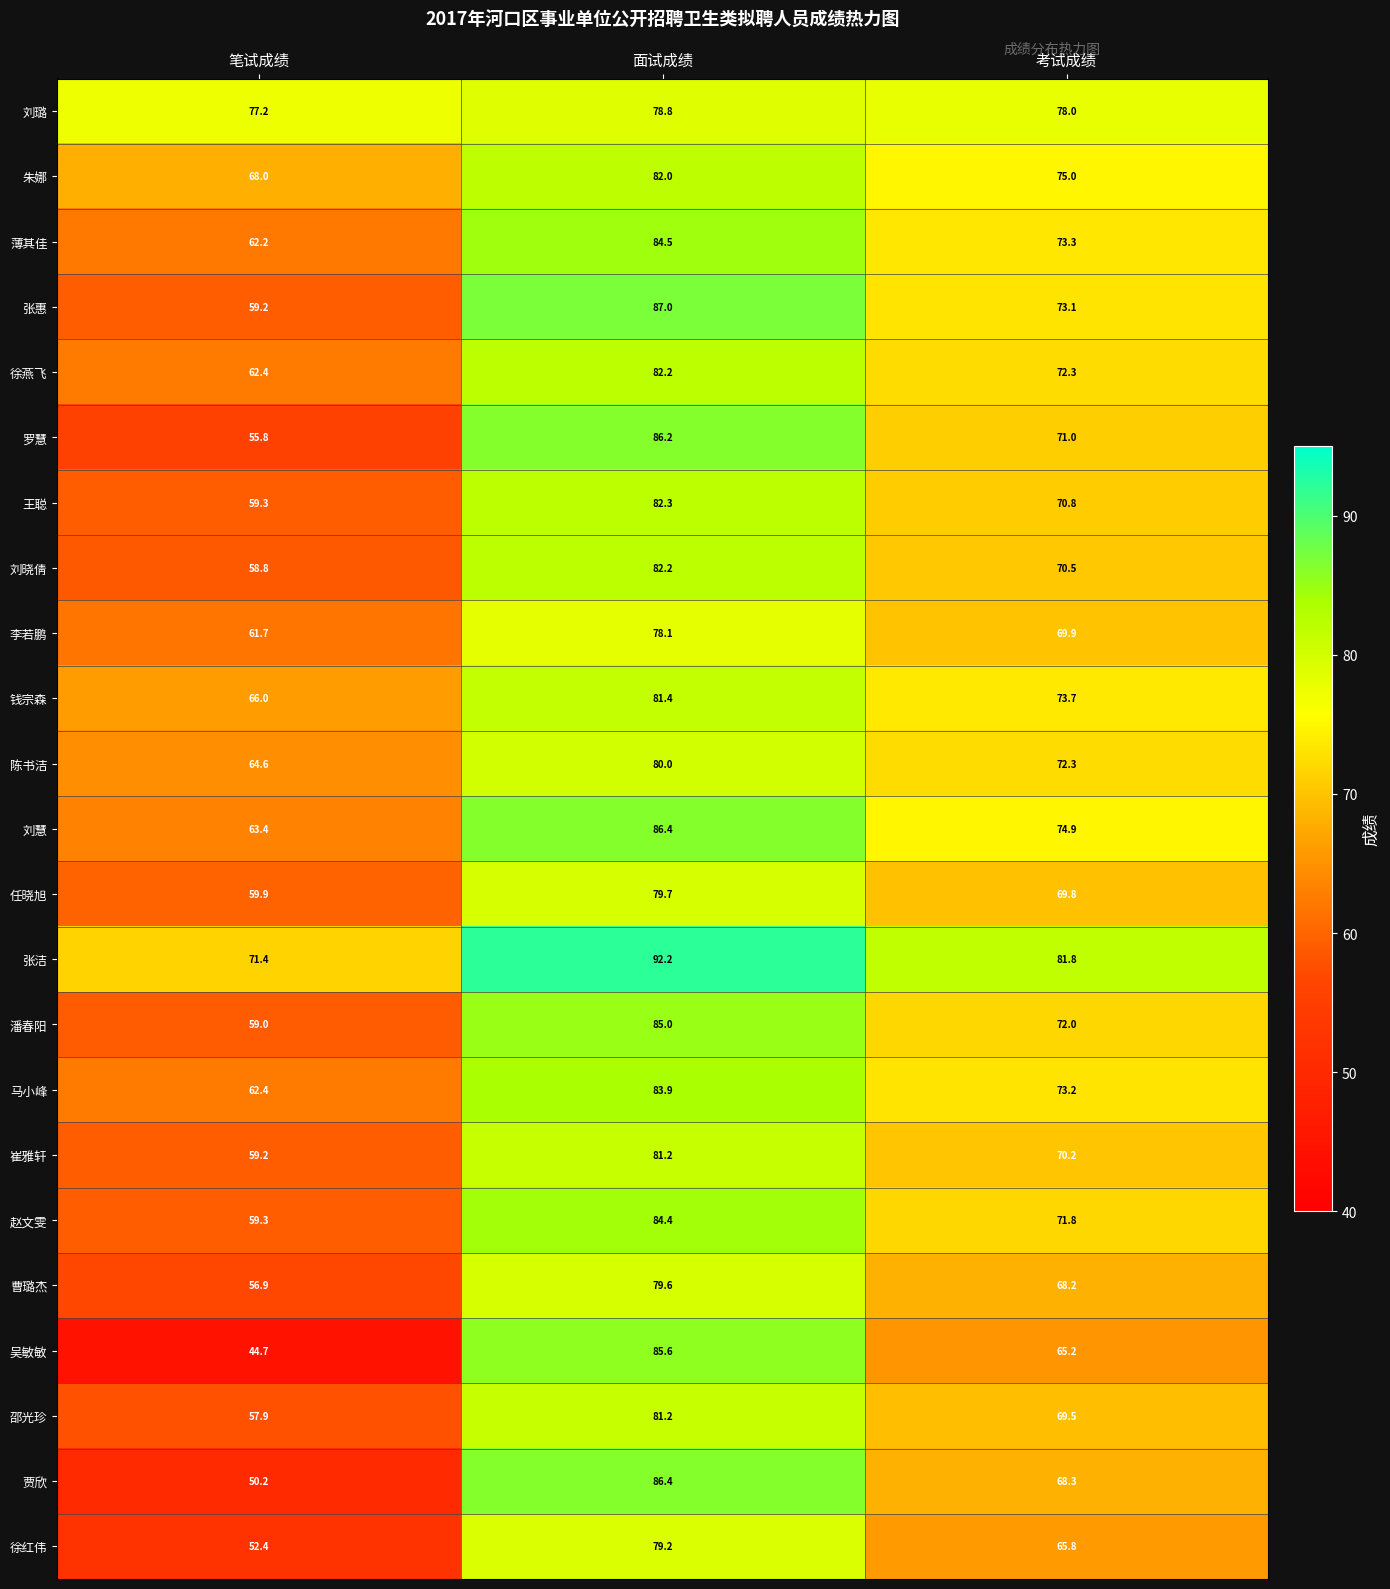

Is it true that 徐燕飞 equals 112.4 at 考试成绩?

False